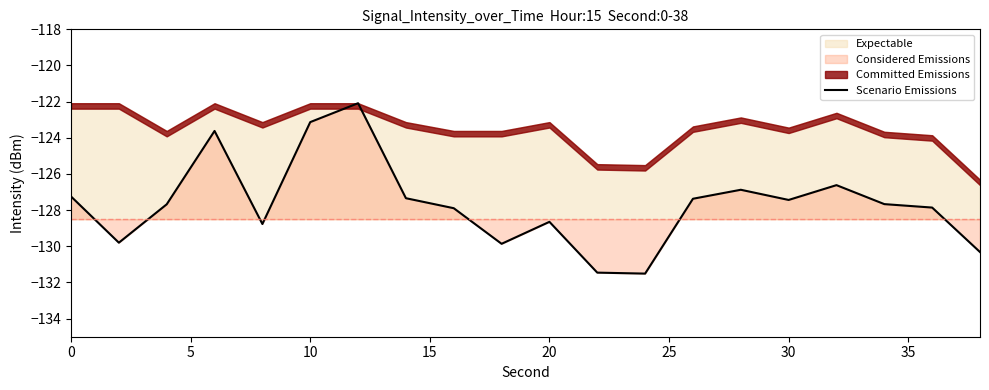

How many categories are shown in the chart?

20